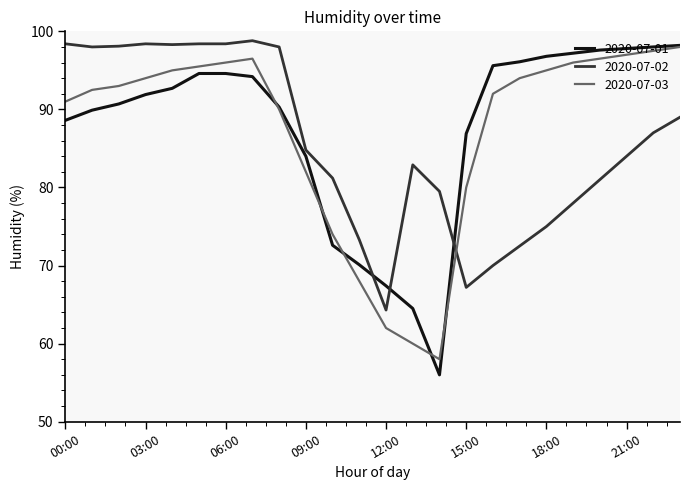

What are all the series names shown in the legend?

2020-07-01, 2020-07-02, 2020-07-03